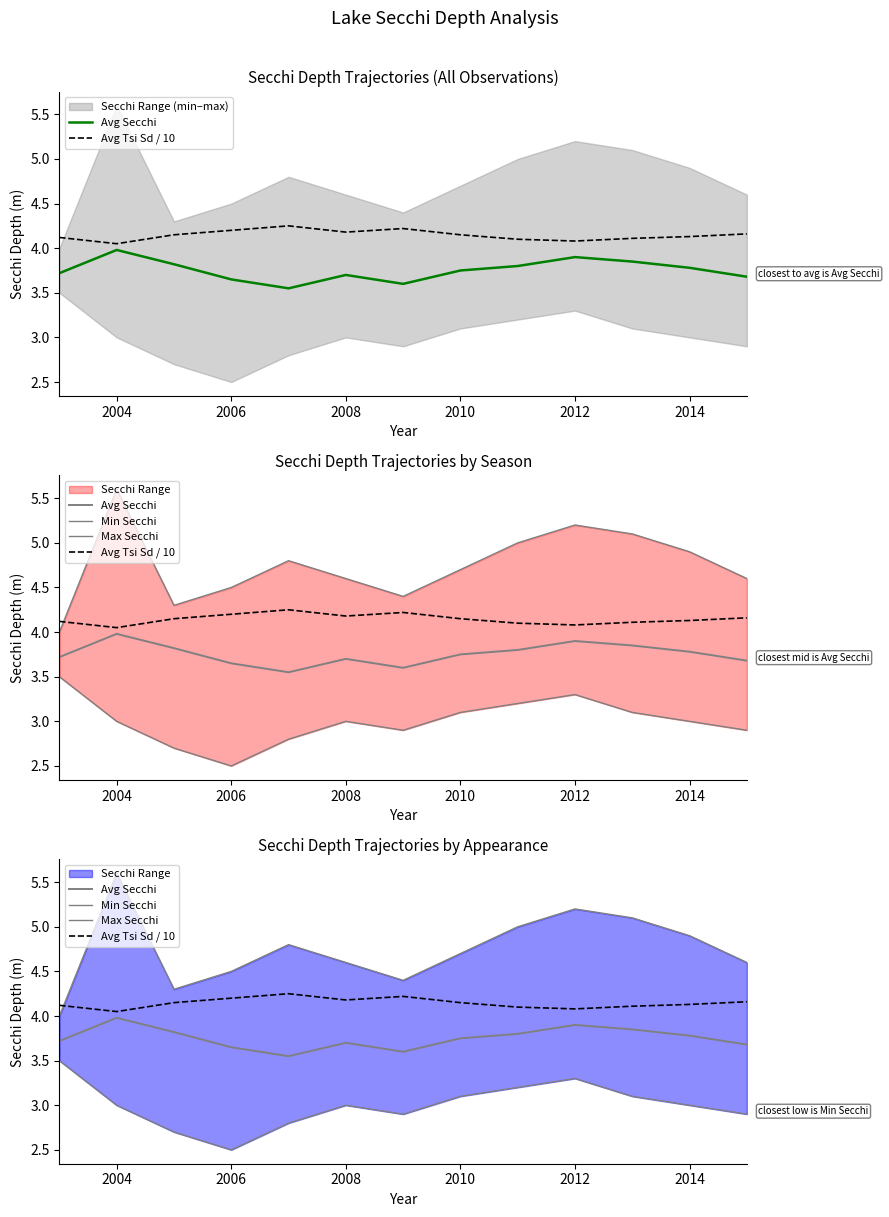

What is the value of the Max Secchi point at the 4th from the left?

4.5